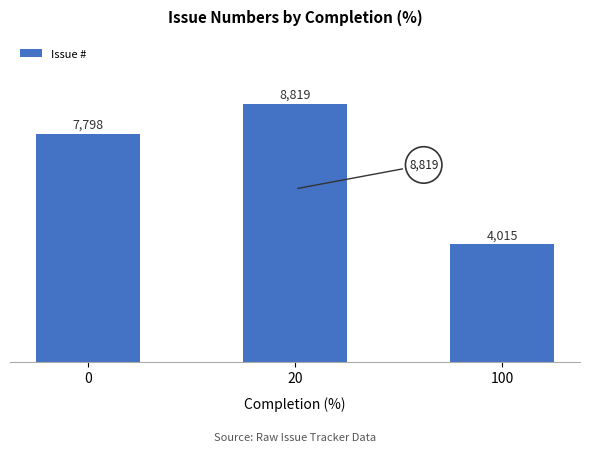

Is it true that the value at 20 is 8819?

True